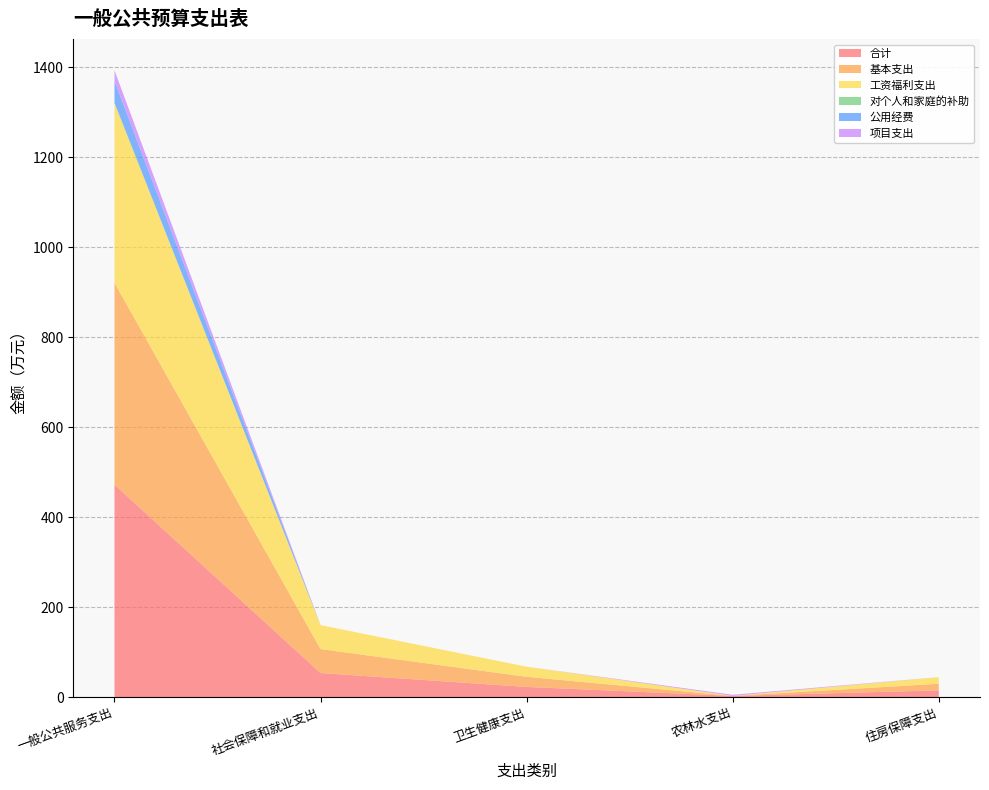

Reading right to left, extract all data points from this chart.

合计: 14.7	2.5	22.5	53.3	472.3
基本支出: 14.7	0.0	22.5	53.3	448.7
工资福利支出: 14.7	0.0	22.5	53.3	399.1
对个人和家庭的补助: 0.0	0.0	0.0	0.0	1.7
公用经费: 0.0	0.0	0.0	0.0	48.0
项目支出: 0.0	2.5	0.0	0.0	23.6